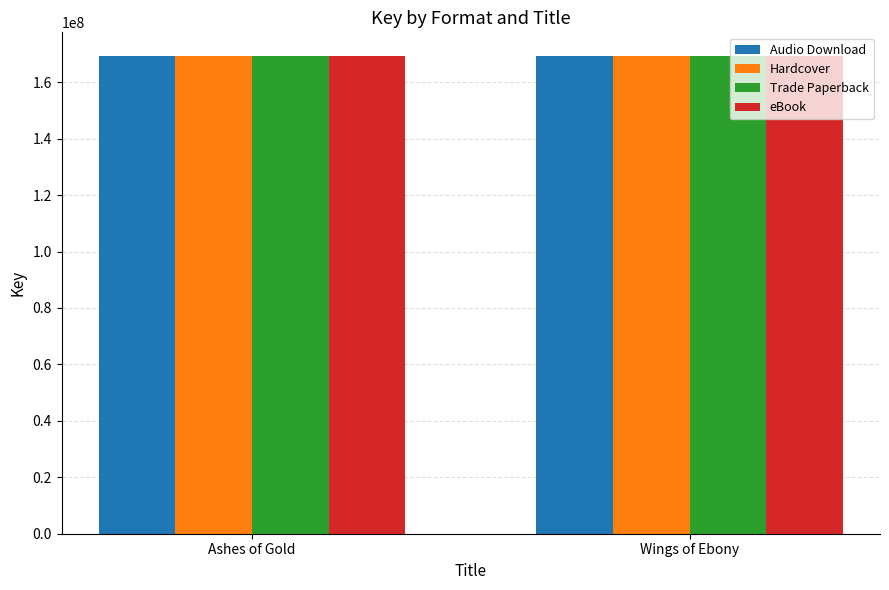

What is the maximum value shown in the chart?

169211680